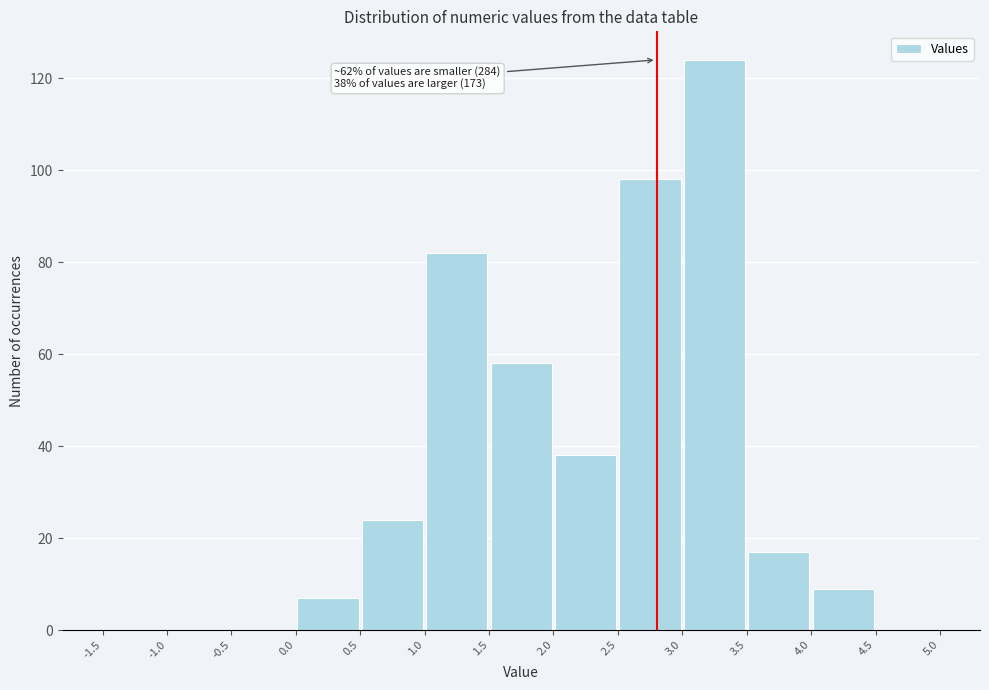

Which range on the x-axis has the tallest bar?

3.0 to 3.5